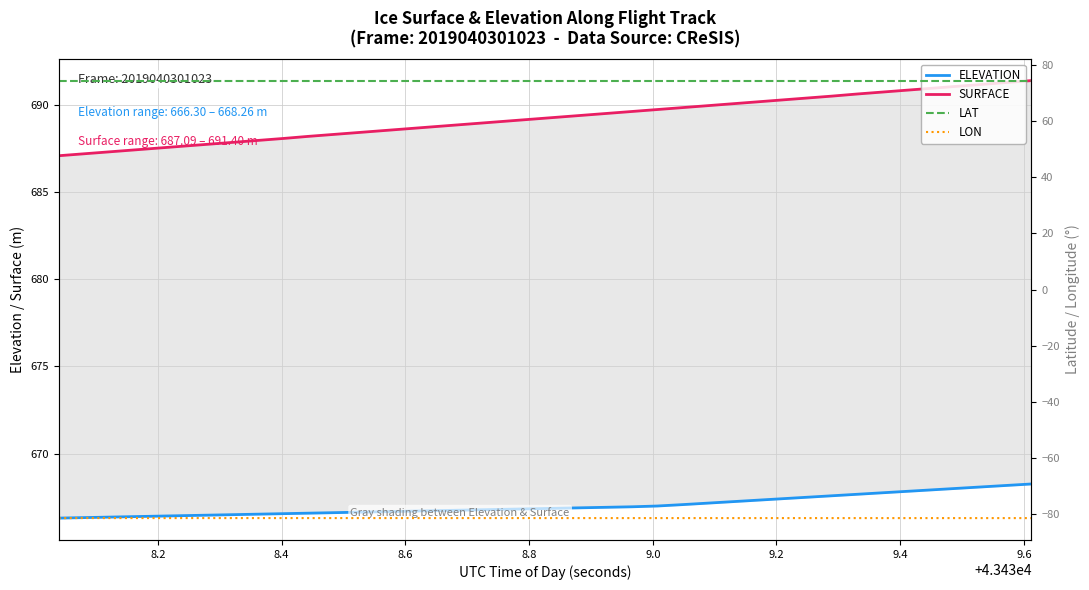

Is the value of LAT at 16 greater than the value of SURFACE at 26?

No